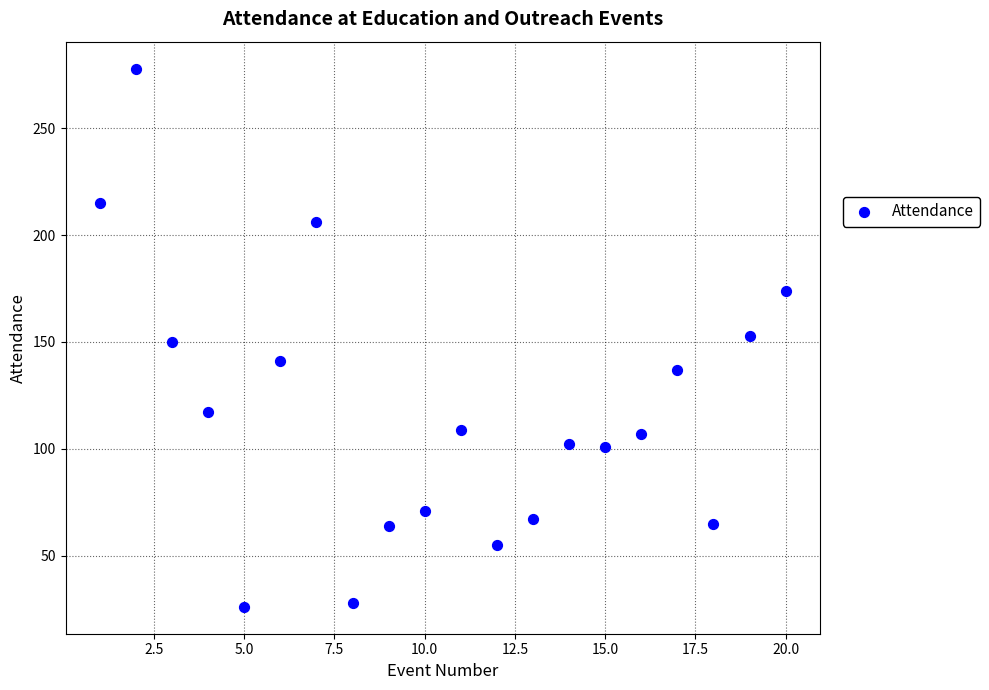

What is the range of X values (max minus min)?

19